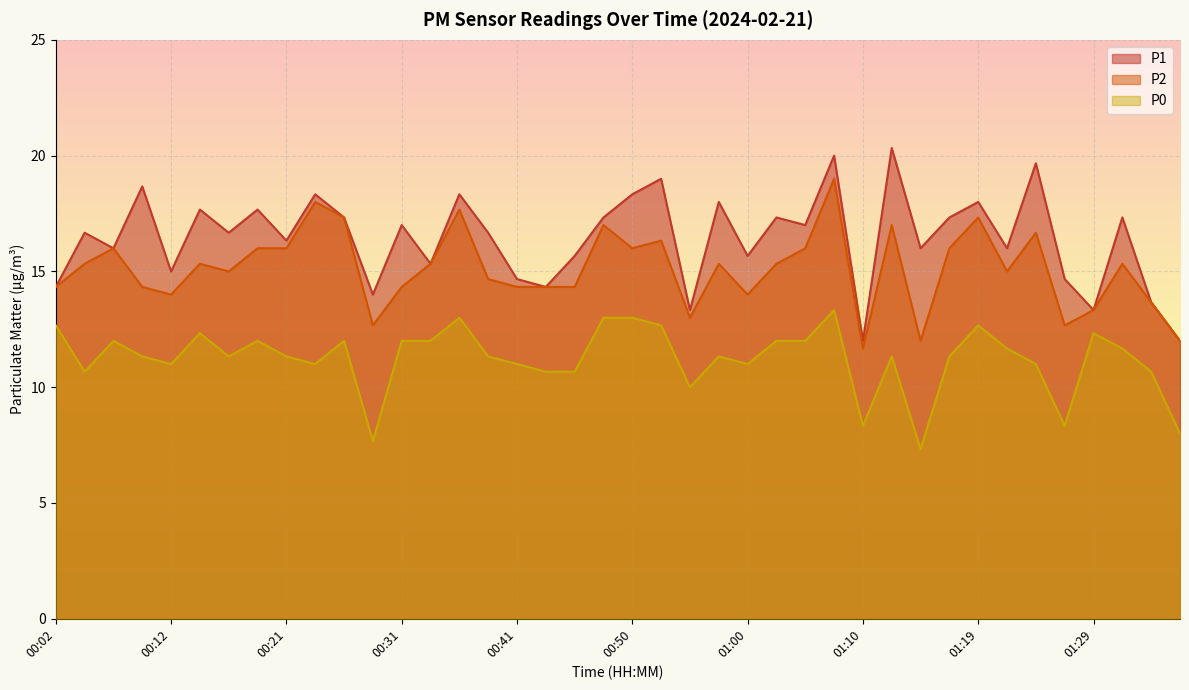

Between 00:16 and 00:19, which series saw the biggest shift?

P1